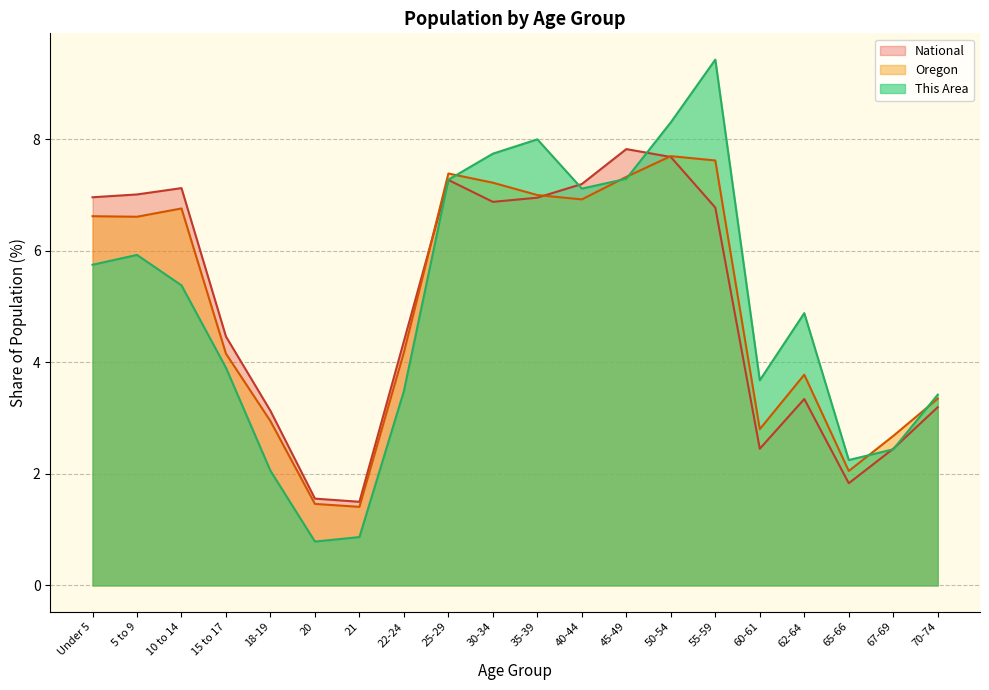

What position from the right is 22-24?

13